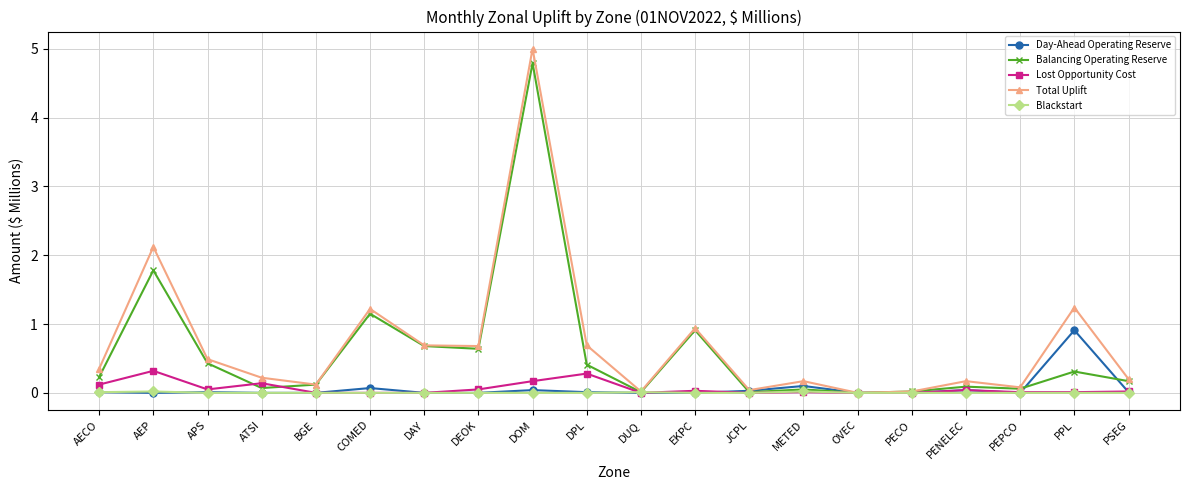

How many lines are shown in the chart?

5